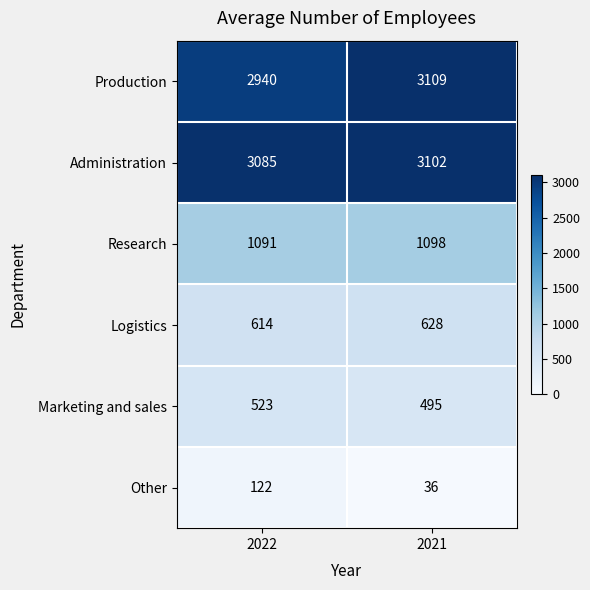

Reading right to left, list all the values displayed in this chart.

Production: 2021=3109	2022=2940
Administration: 2021=3102	2022=3085
Research: 2021=1098	2022=1091
Logistics: 2021=628	2022=614
Marketing and sales: 2021=495	2022=523
Other: 2021=36	2022=122